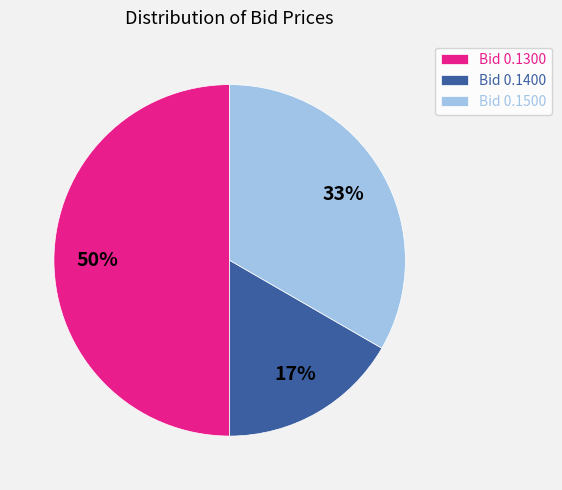

How many segments does this pie chart have?

3